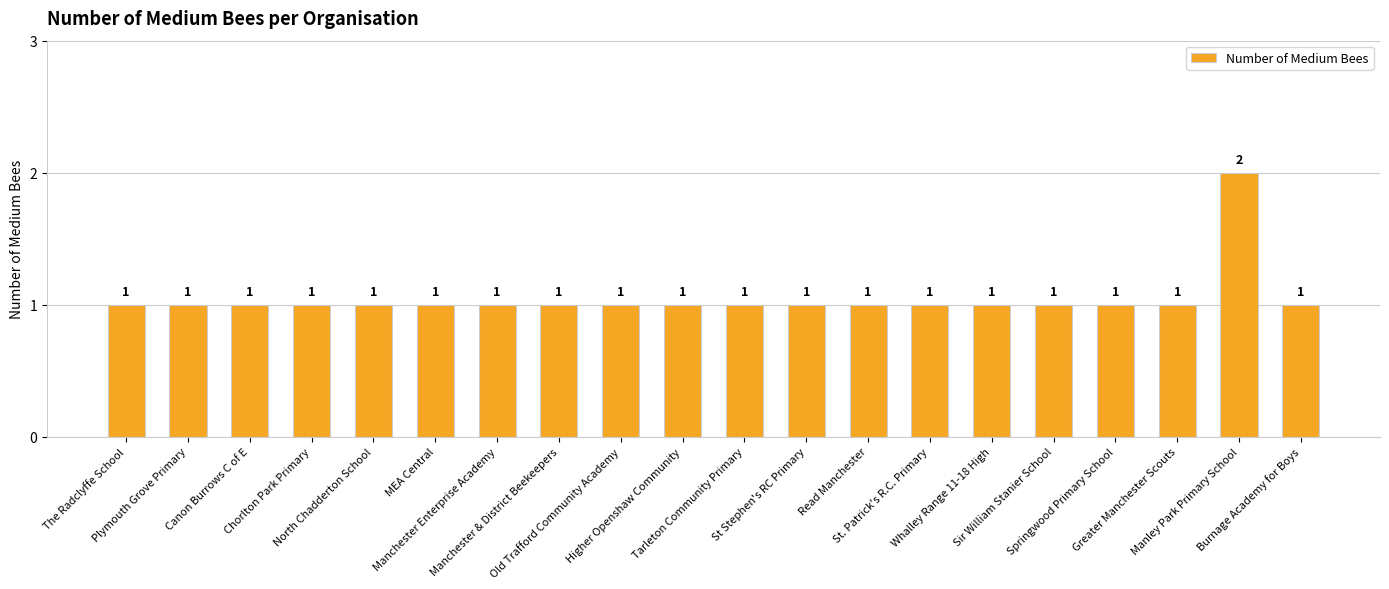

What is the value of the 9th bar from the left?

1